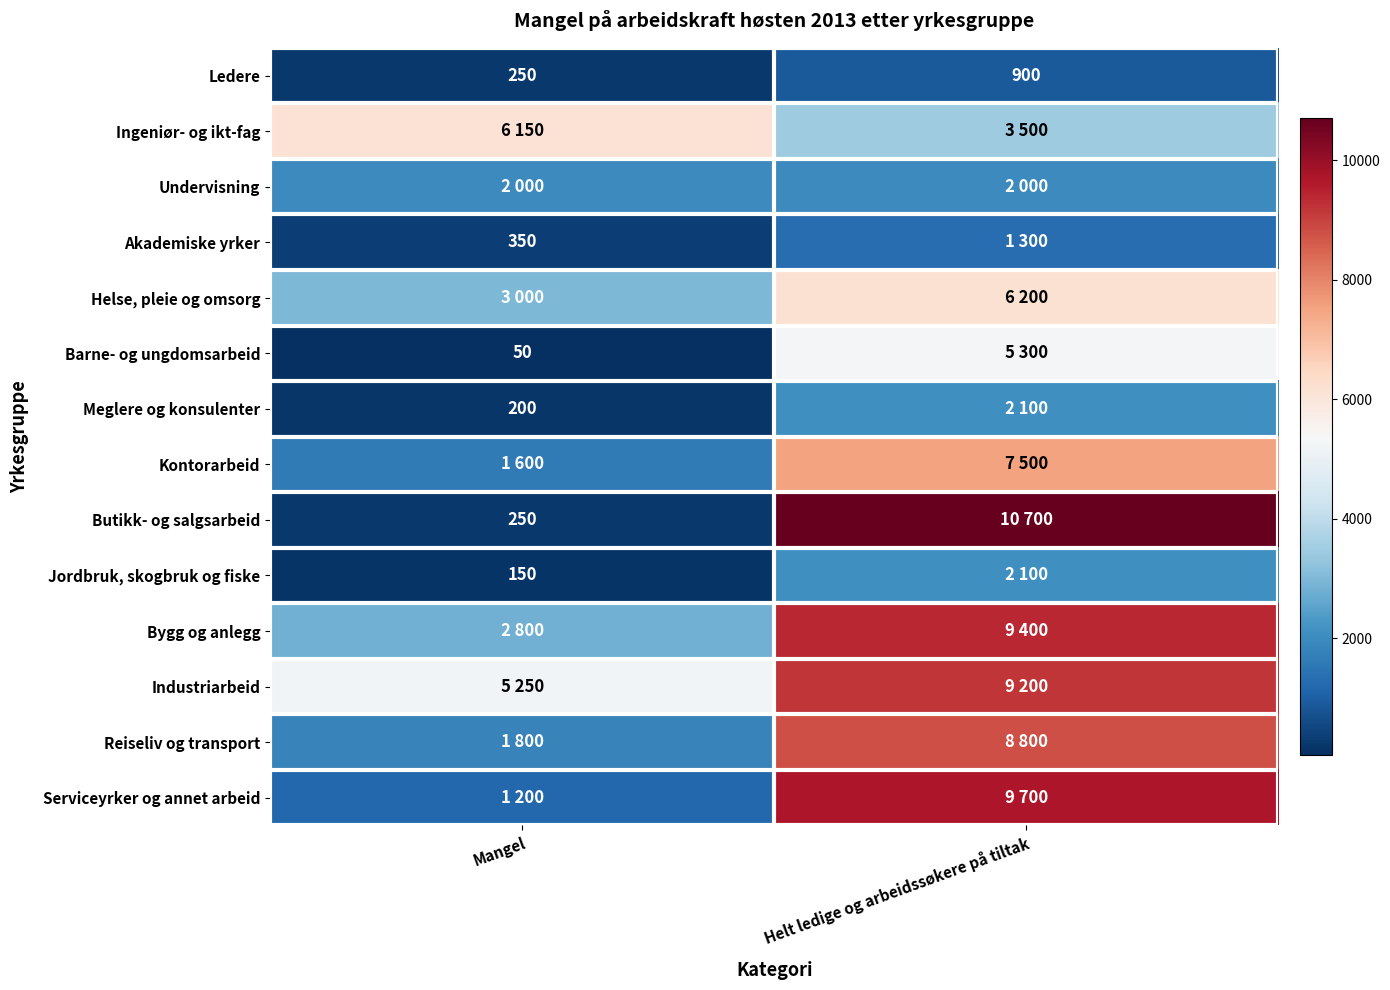

Which category has the lowest value in the Ledere series?

Mangel